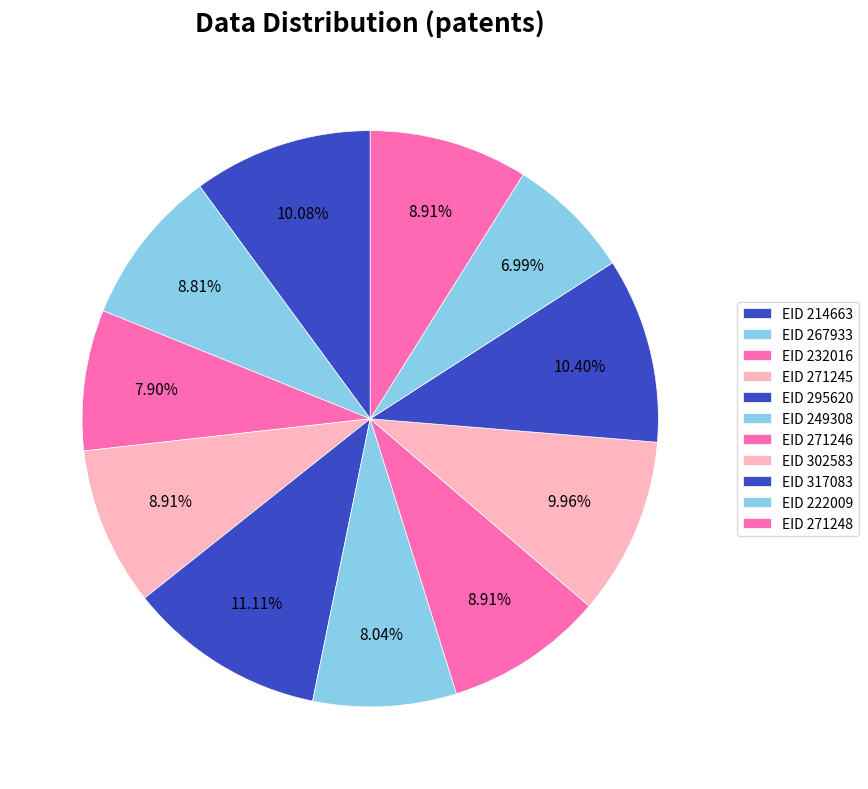

How many slices are in this pie chart?

11